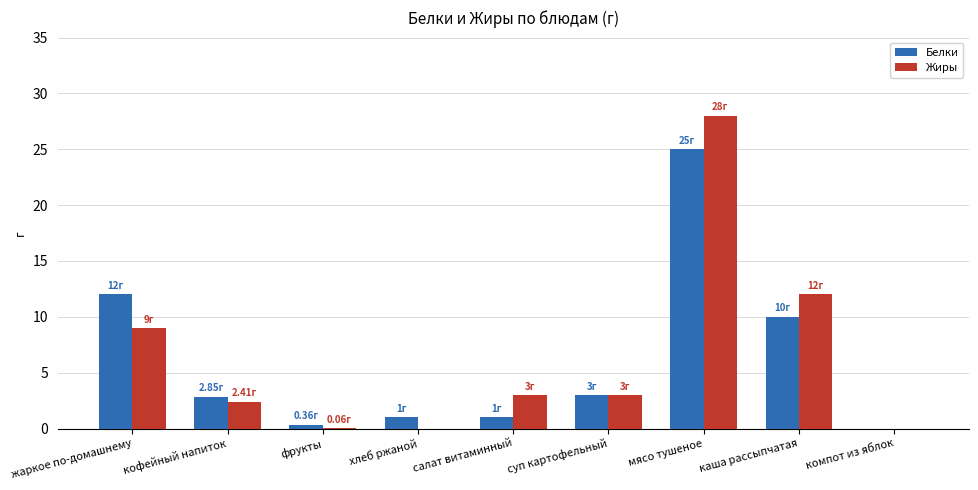

Which label corresponds to the largest value in the chart?

мясо тушеное